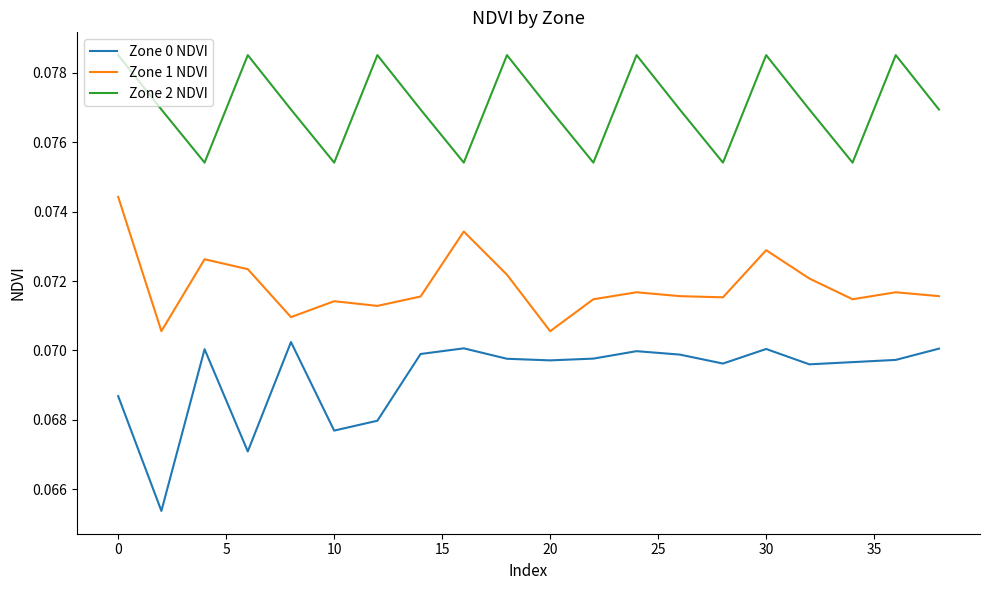

Which series has the largest total across all categories?

Zone 2 NDVI